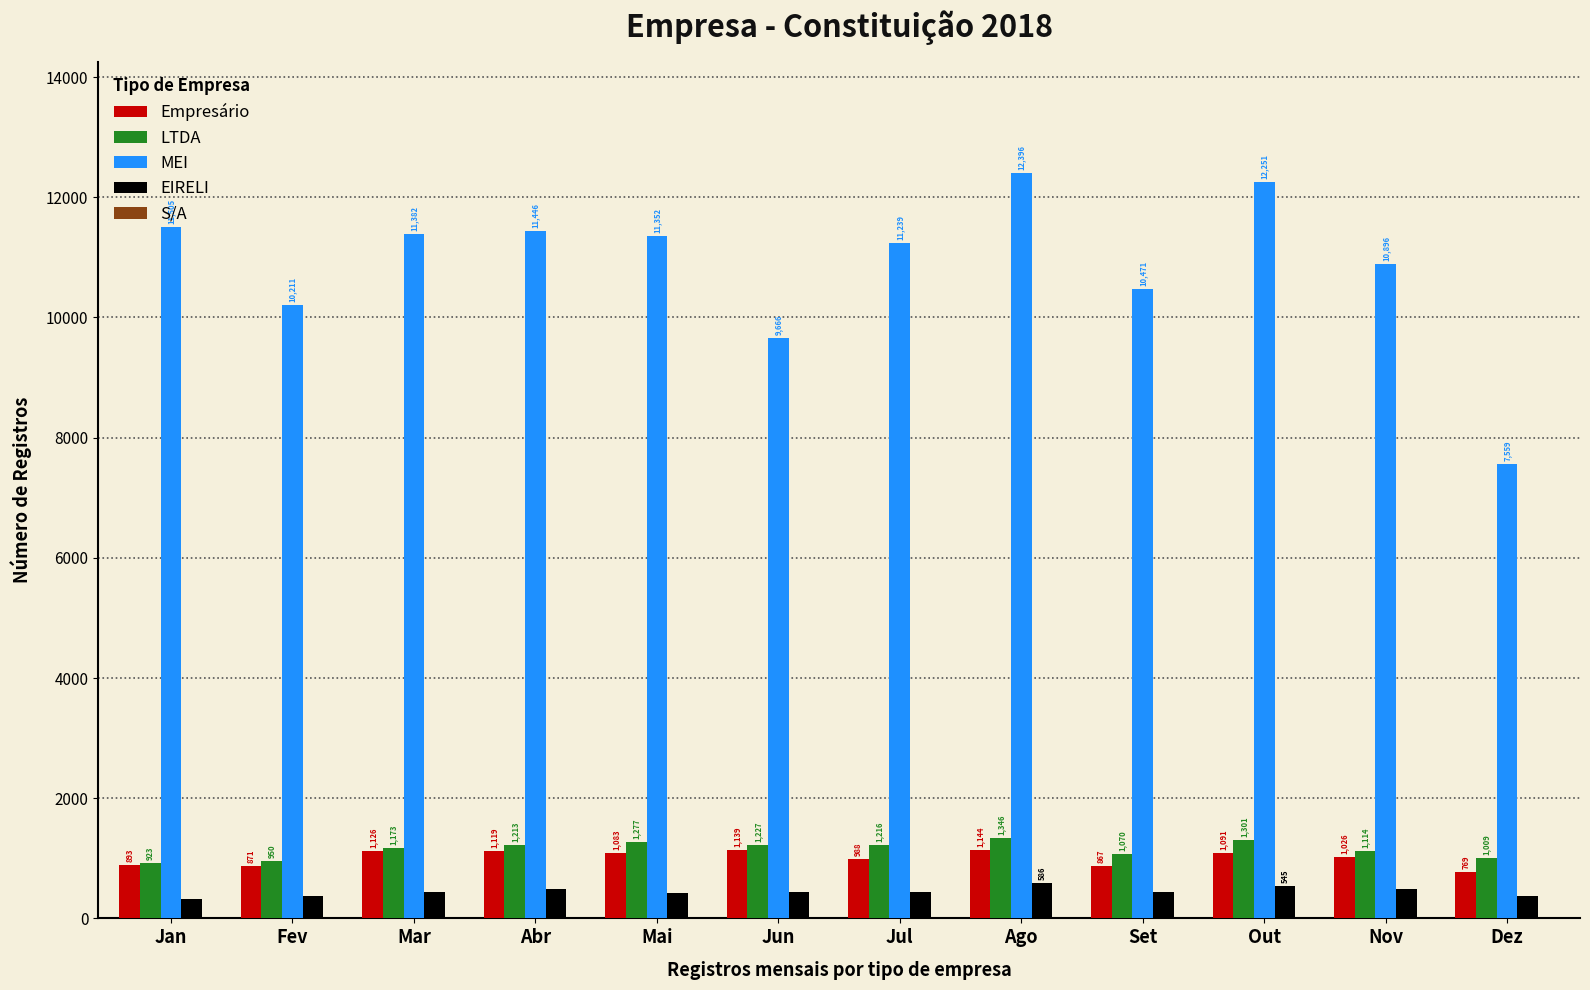

What is the total value across all series at Set?

12847